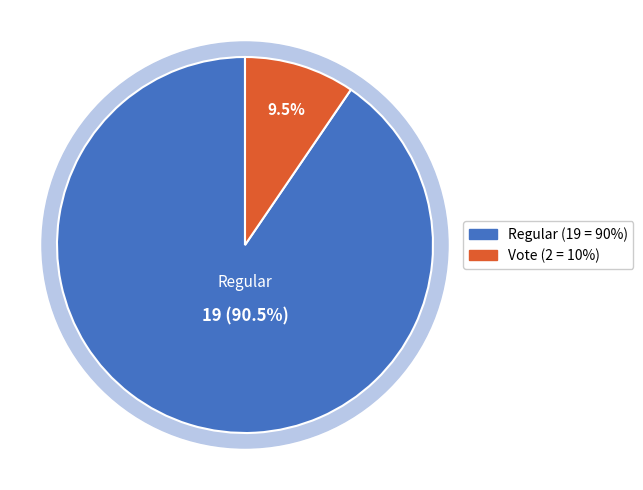

How much of the chart is everything except Regular?

9.5%